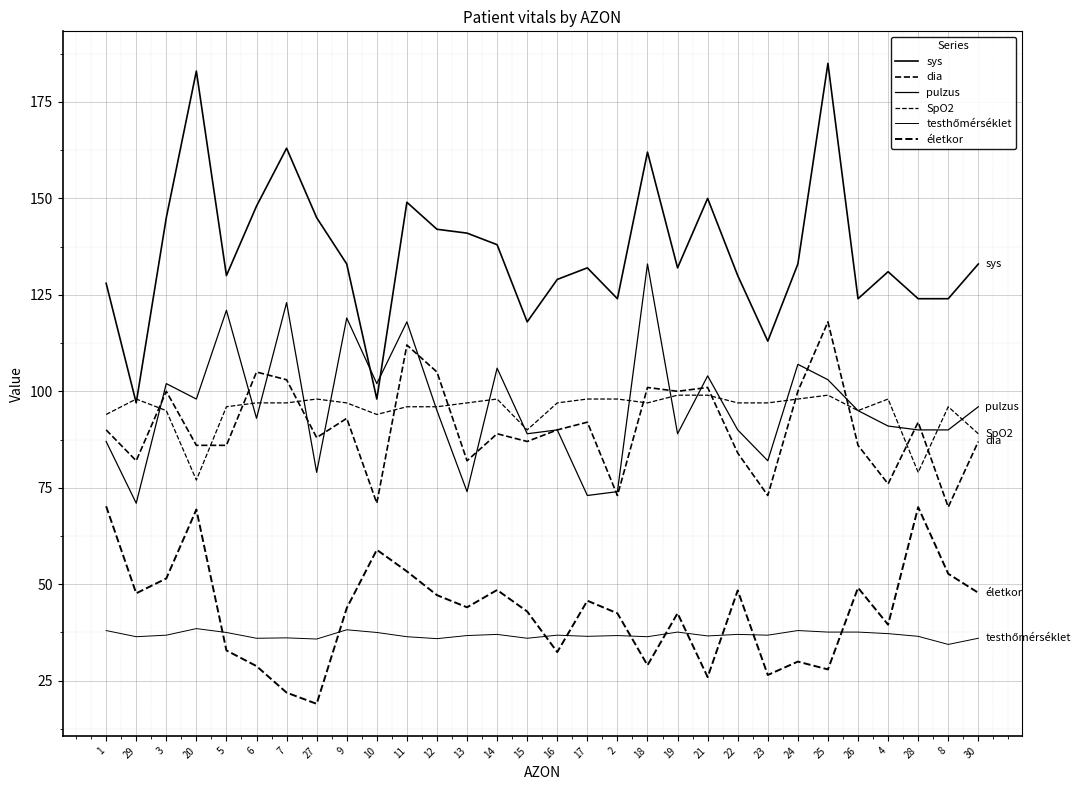

Reading left to right, extract all data points from this chart.

sys: 128.0	97.0	145.0	183.0	130.0	148.0	163.0	145.0	133.0	98.0	149.0	142.0	141.0	138.0	118.0	129.0	132.0	124.0	162.0	132.0	150.0	130.0	113.0	133.0	185.0	124.0	131.0	124.0	124.0	133.0
dia: 90.0	82.0	100.0	86.0	86.0	105.0	103.0	88.0	93.0	71.0	112.0	105.0	82.0	89.0	87.0	90.0	92.0	73.0	101.0	100.0	101.0	84.0	73.0	100.0	118.0	86.0	76.0	92.0	70.0	87.0
pulzus: 87.0	71.0	102.0	98.0	121.0	93.0	123.0	79.0	119.0	102.0	118.0	95.0	74.0	106.0	89.0	90.0	73.0	74.0	133.0	89.0	104.0	90.0	82.0	107.0	103.0	95.0	91.0	90.0	90.0	96.0
SpO2: 94.0	98.0	95.0	77.0	96.0	97.0	97.0	98.0	97.0	94.0	96.0	96.0	97.0	98.0	90.0	97.0	98.0	98.0	97.0	99.0	99.0	97.0	97.0	98.0	99.0	95.0	98.0	79.0	96.0	89.0
testhőmérséklet: 38.0	36.4	36.8	38.5	37.5	36.0	36.1	35.8	38.2	37.5	36.4	35.9	36.7	37.0	36.0	36.8	36.5	36.7	36.4	37.6	36.6	37.0	36.8	38.0	37.6	37.6	37.2	36.5	34.4	36.0
életkor: 70.2	47.6	51.5	69.4	32.8	28.8	21.9	19.0	43.8	58.9	53.3	47.2	44.0	48.5	42.9	32.4	45.7	42.5	29.0	42.5	25.9	48.4	26.5	29.9	27.9	49.1	39.5	70.0	52.7	47.8